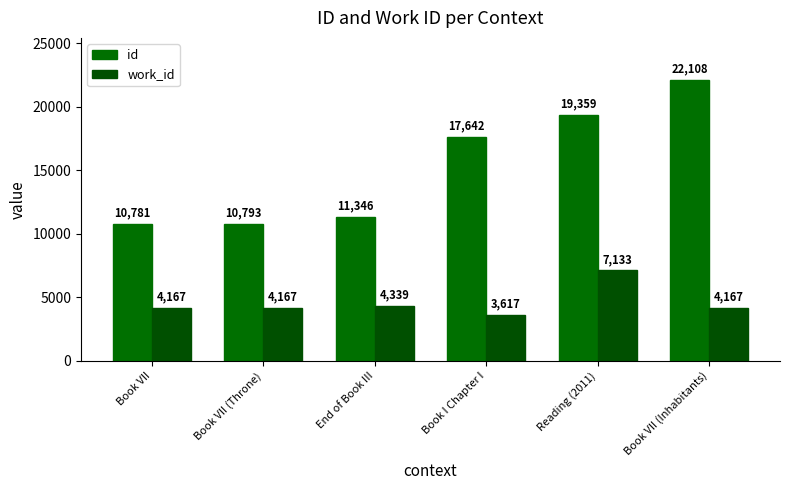

List the series in order of their peak value, highest first.

id, work_id